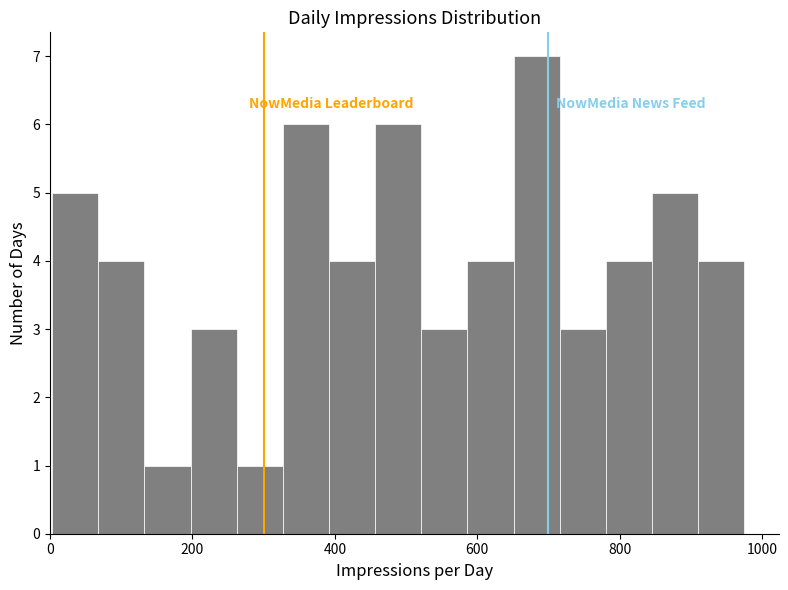

Read against the x-axis, roughly where is the centre of the tallest bar?

680